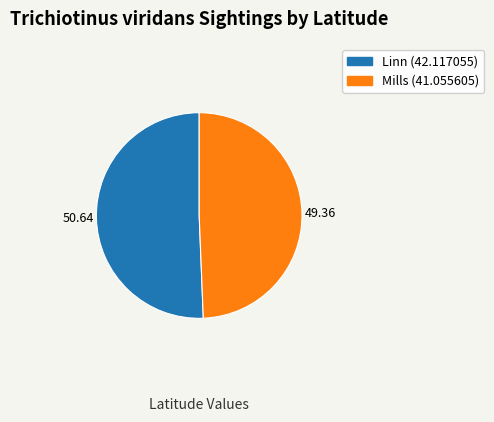

How many slices are in this pie chart?

2